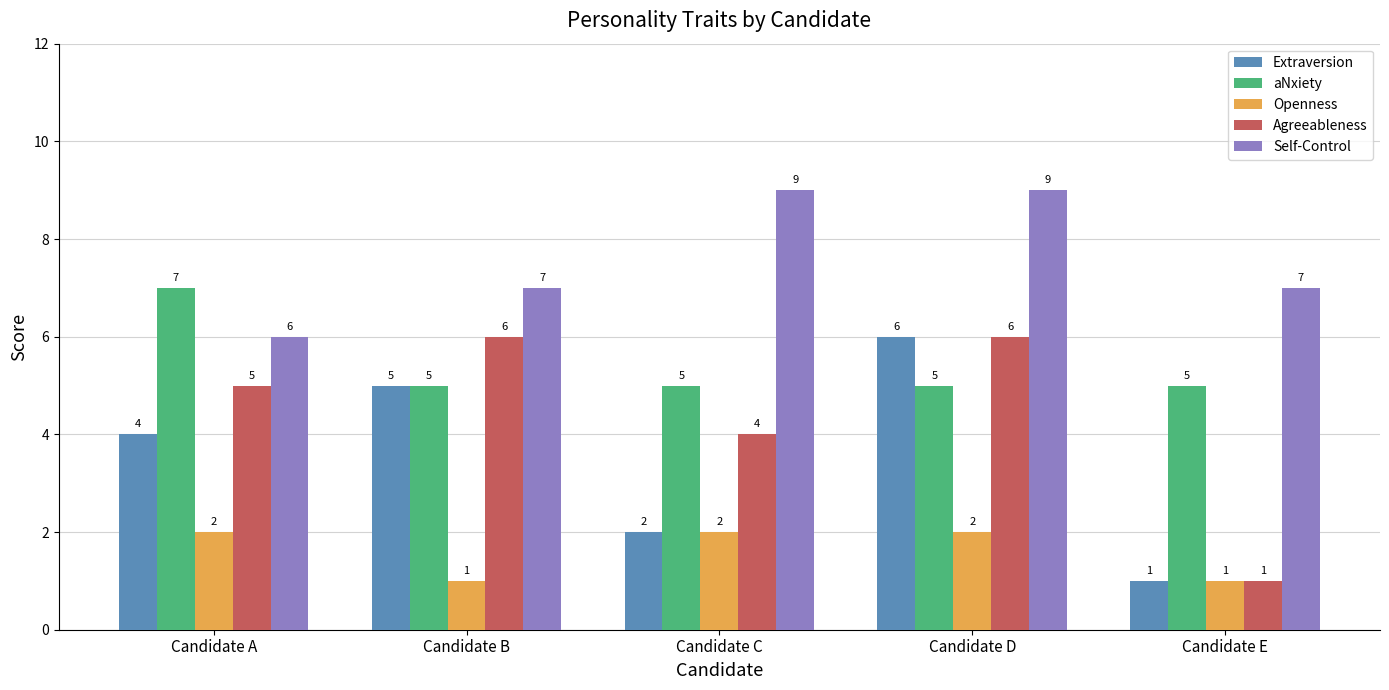

What is the approximate value of Openness at Candidate B?

1